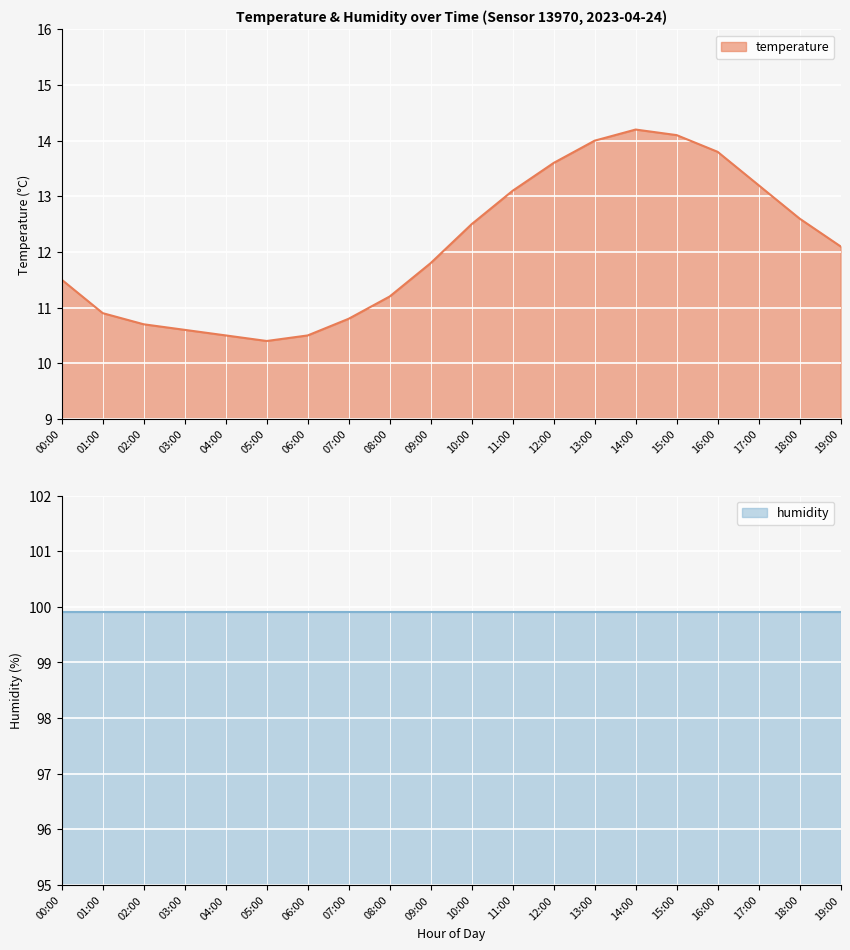

Which label corresponds to the largest value in the chart?

14:00